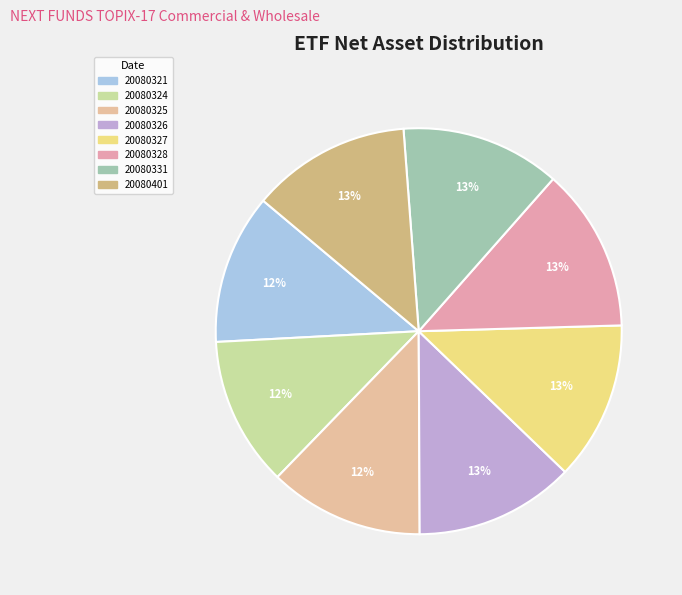

What is the change in value from 20080325 to 20080327?

+25339238